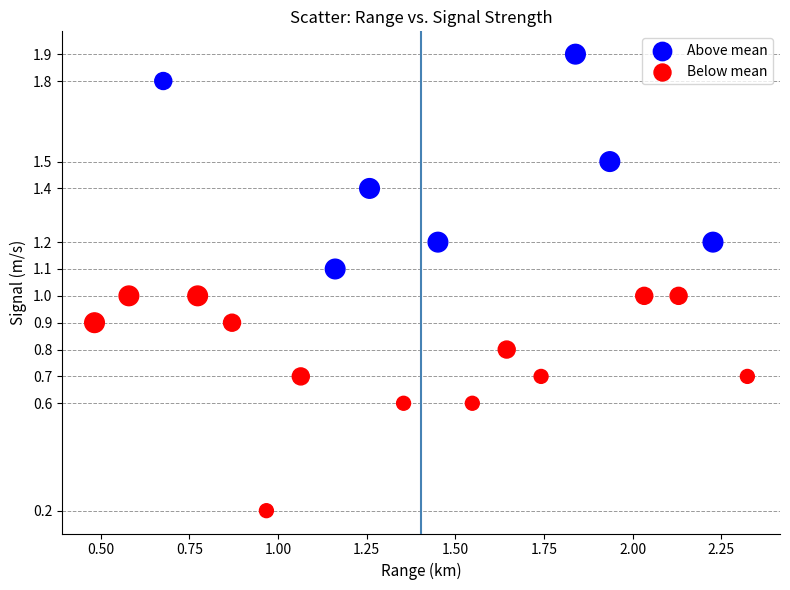

What are all the series names shown in the legend?

Above mean, Below mean